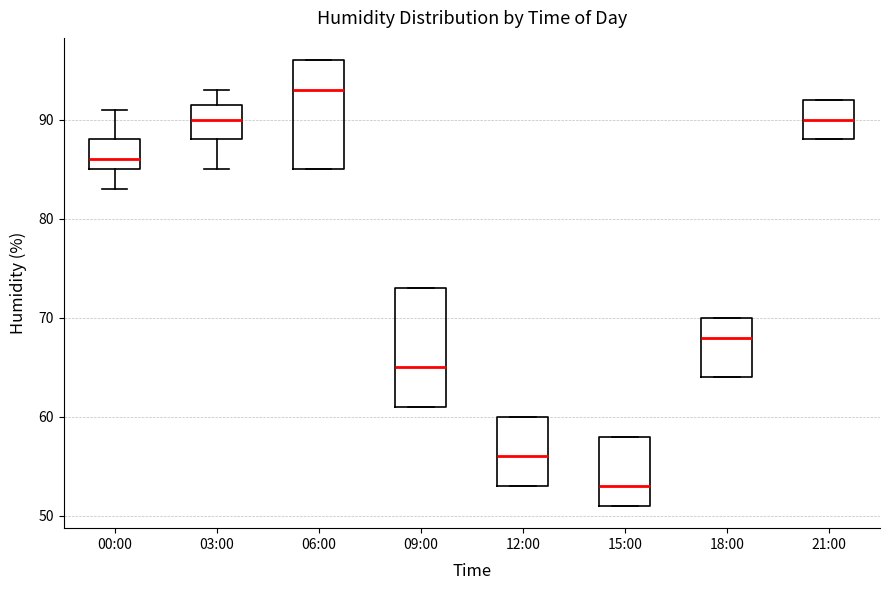

Comparing the boxes themselves (not the whiskers), which one is the tallest?

09:00